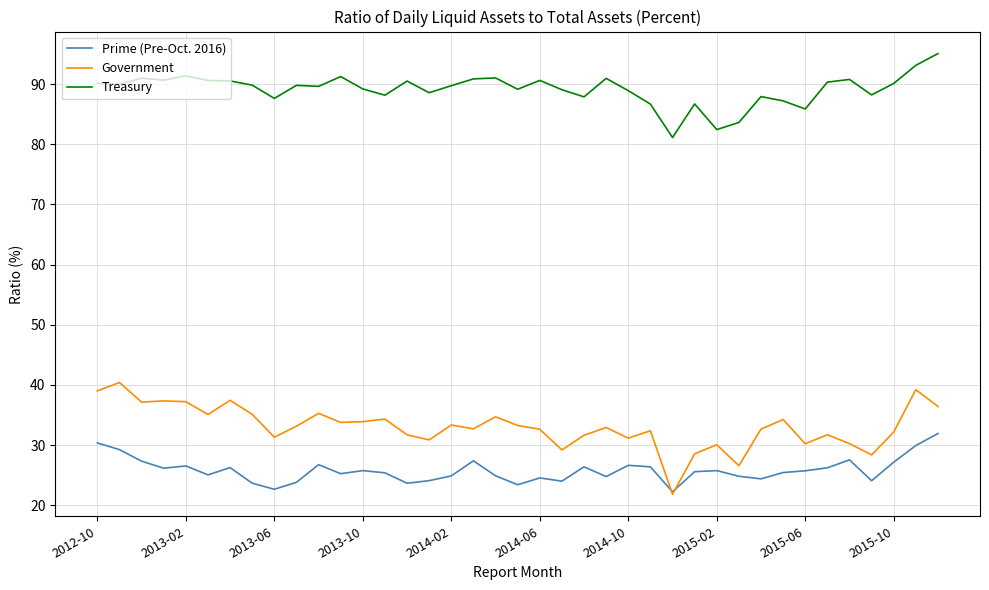

What is the greatest value displayed?

95.1